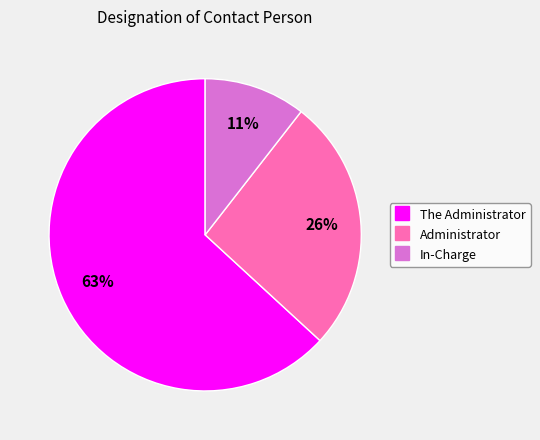

How many slices are in this pie chart?

3